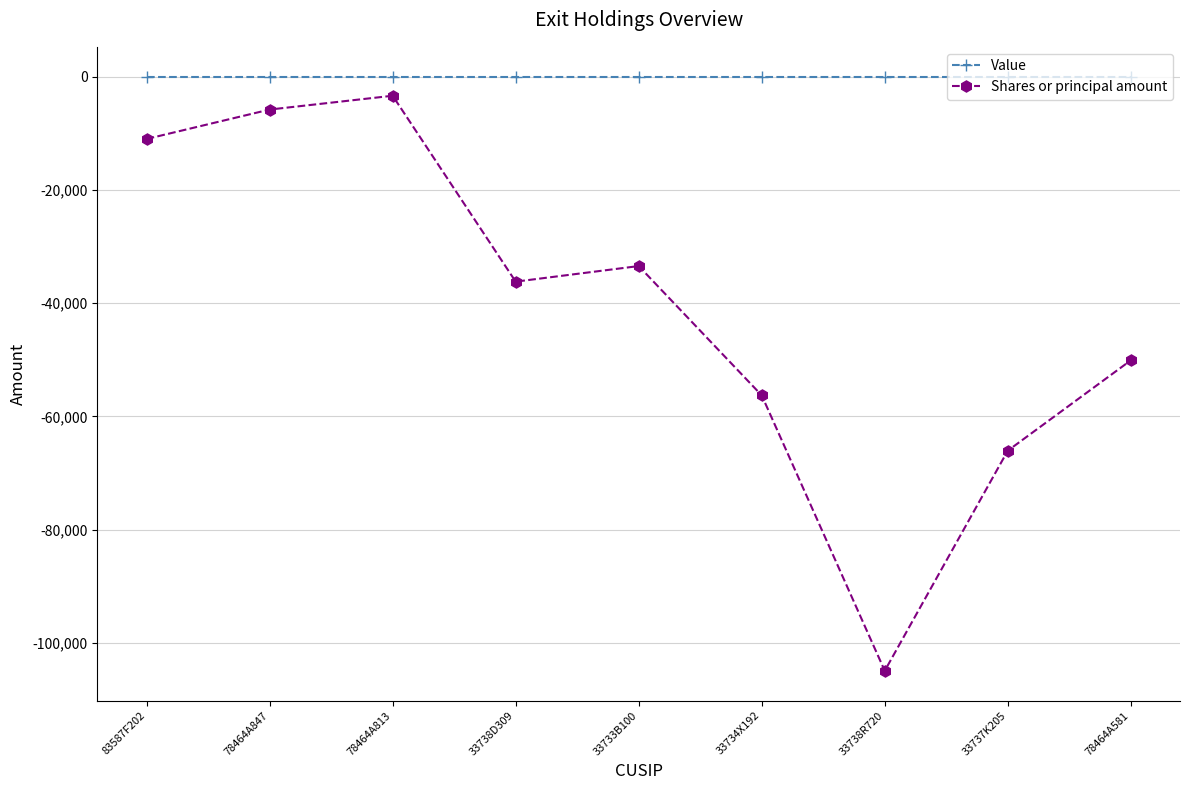

True or false: Shares or principal amount has more than 0 interior local peaks.

True